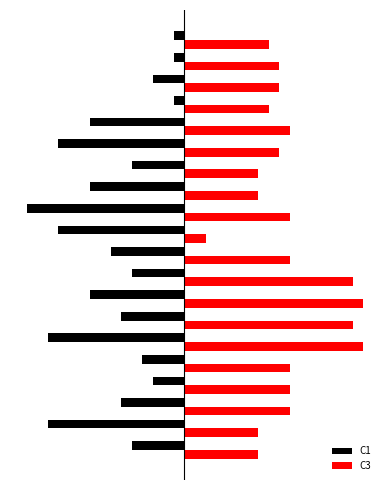

What are all the series names shown in the legend?

C1, C3